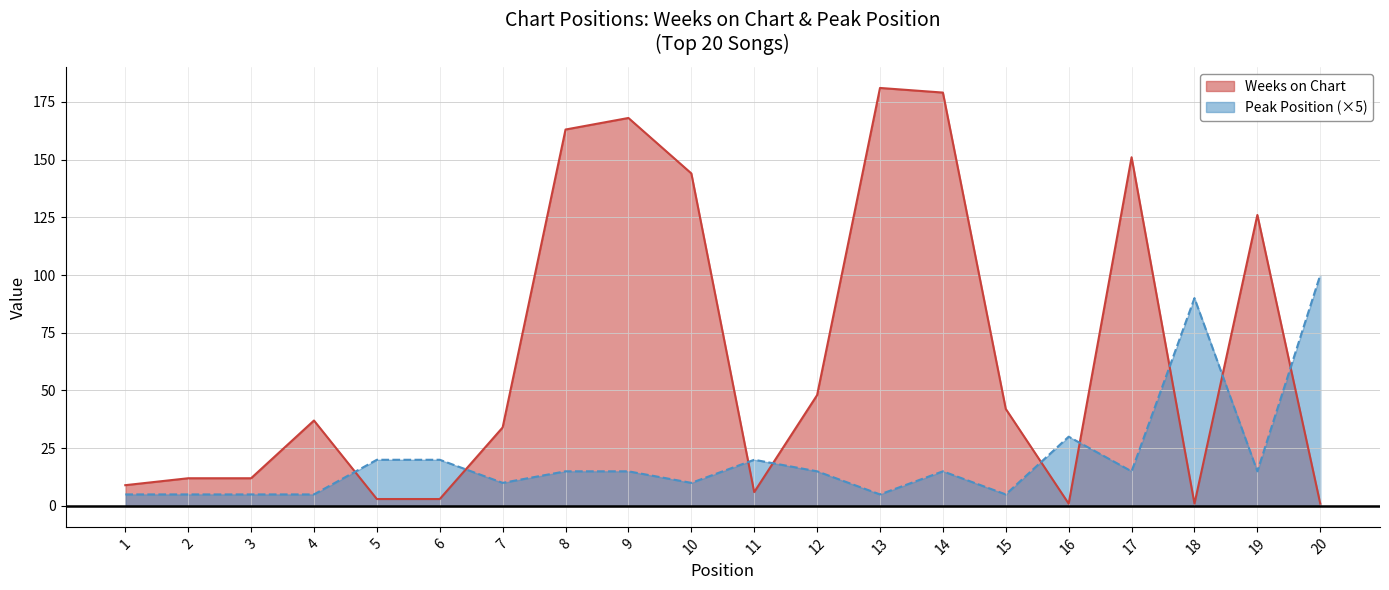

How many times do Peak Position and Weeks on Chart cross each other?

9